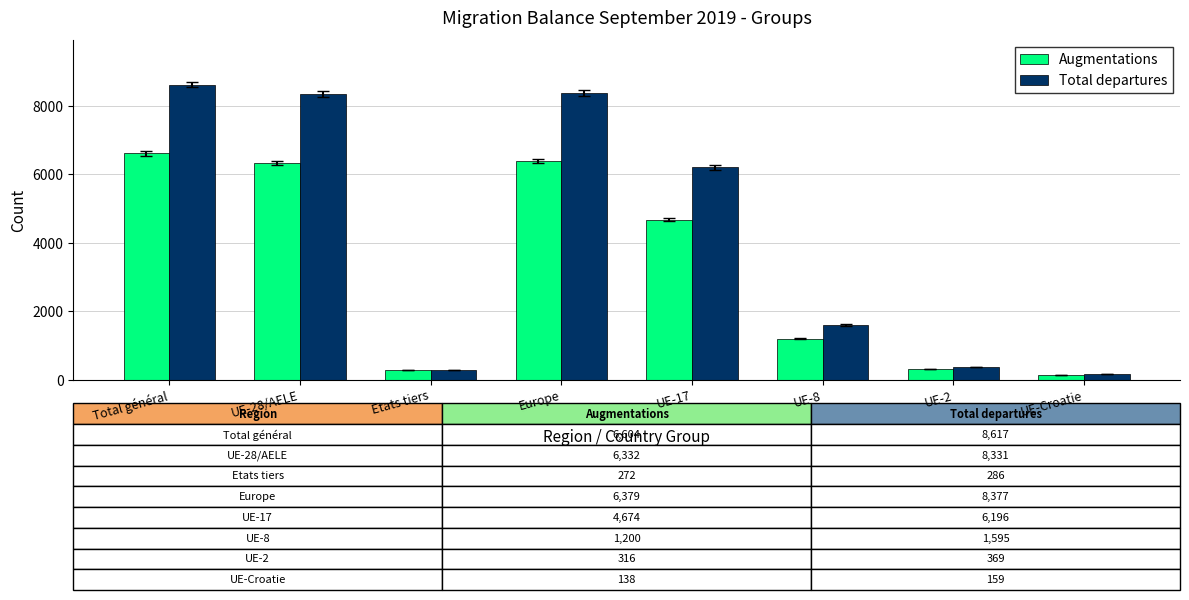

What is the total value across all series at UE-2?

685